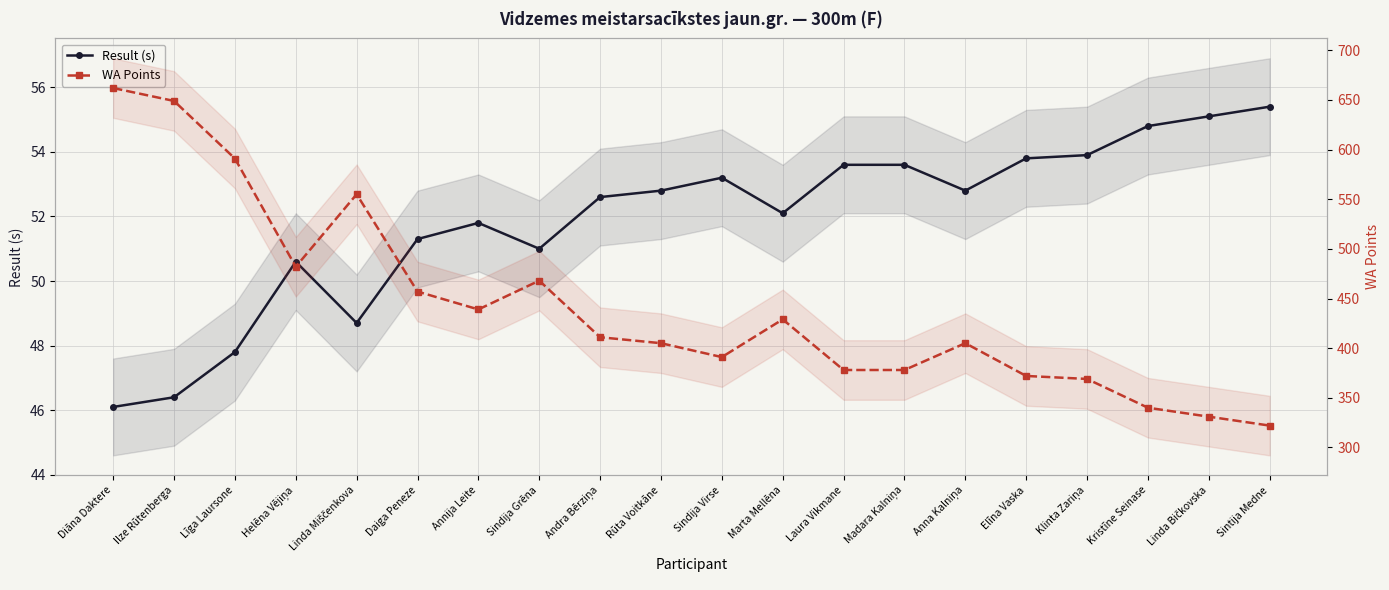

In WA Points, how many points are higher than both neighbors (excluding endpoints)?

4